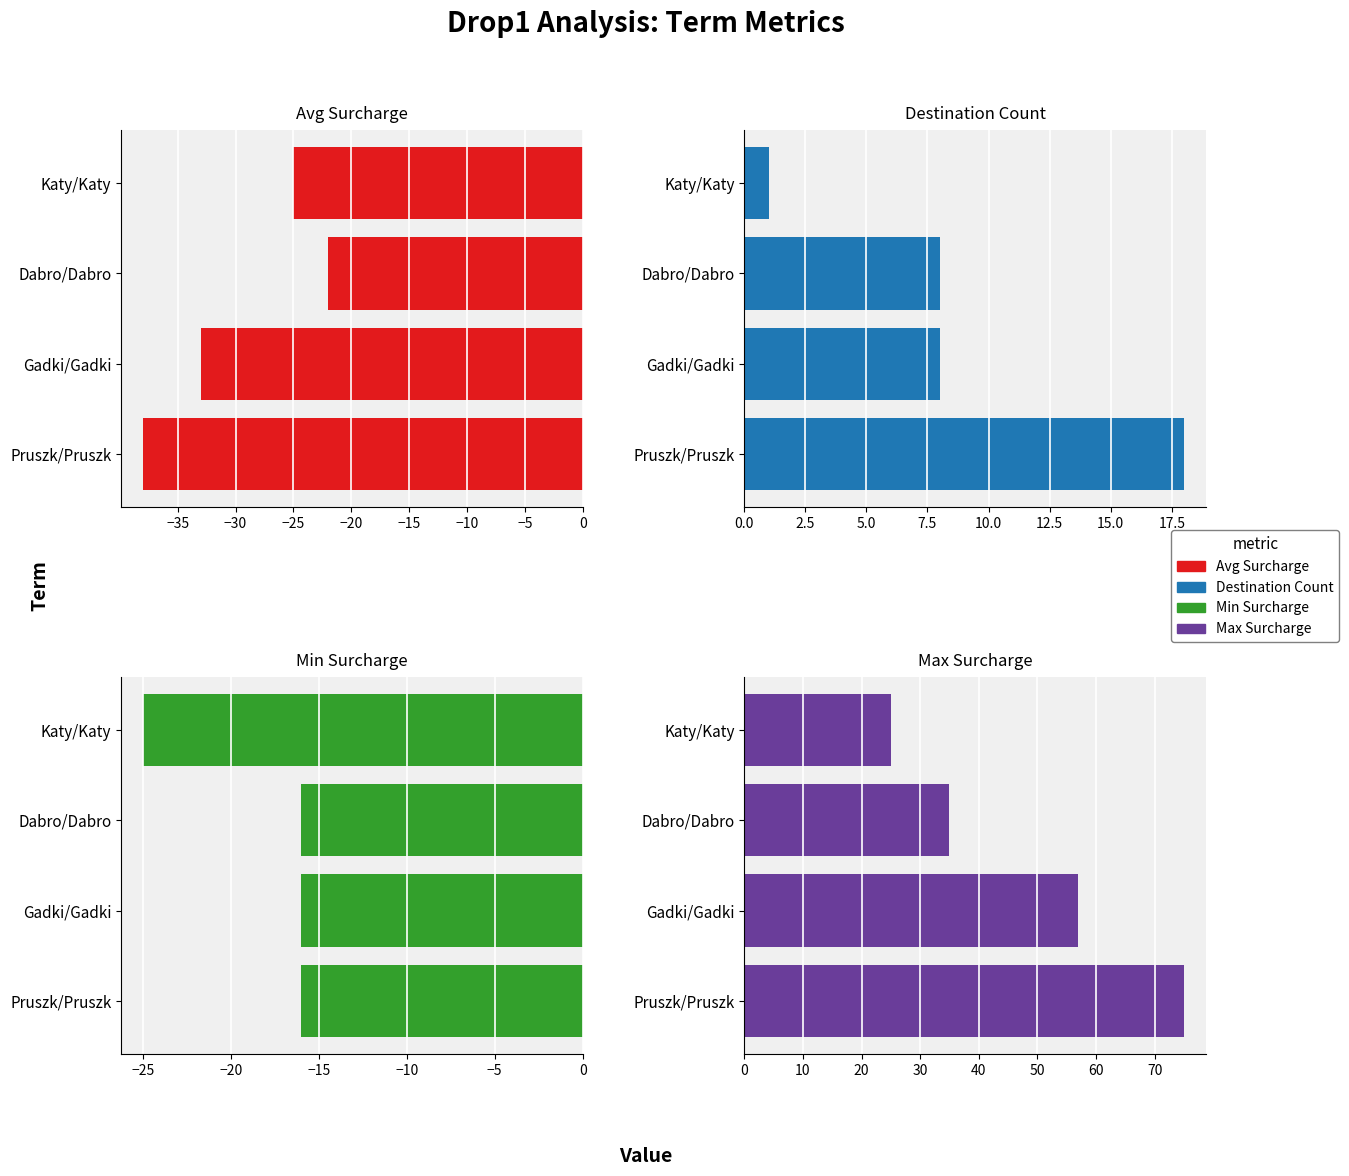

How many bars are there in each group?

4